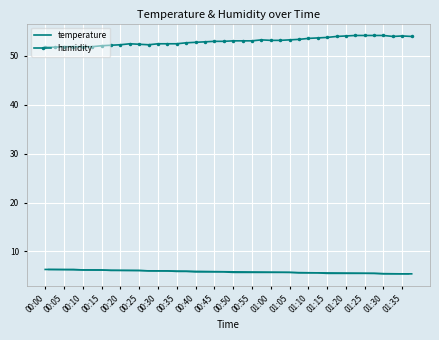

True or false: humidity and temperature cross at least once.

False